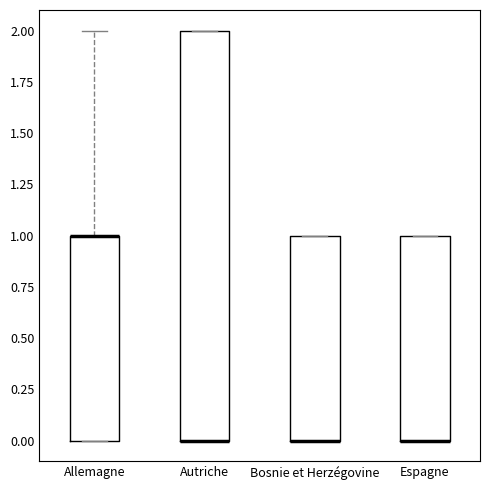

Where does the upper whisker of the box for Allemagne end on the y-axis? The values are not printed on the chart, so give them approximately, as read against the axis.

2